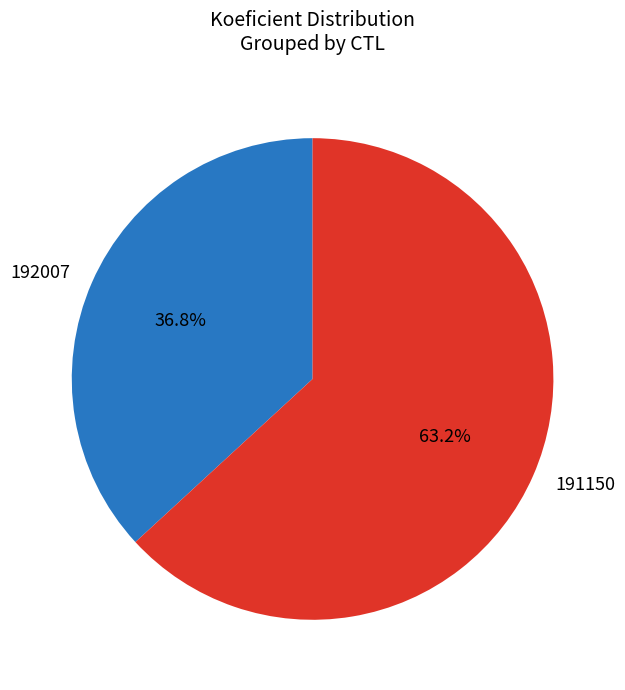

True or false: 191150 accounts for 71% of the total.

False